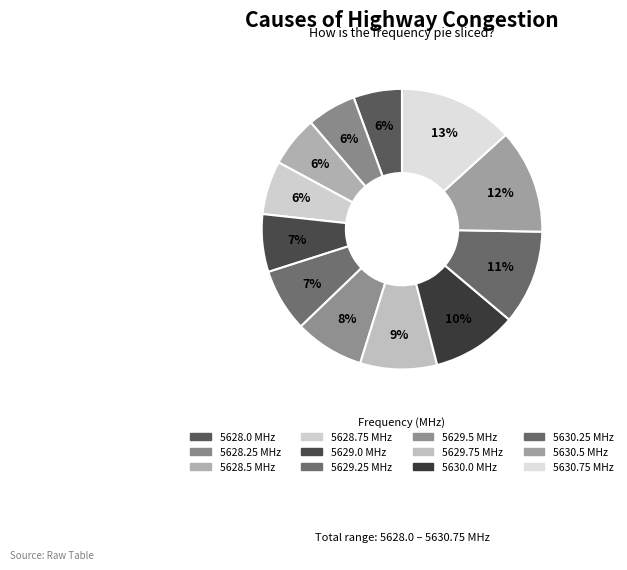

To the nearest percent, what is the average slice percentage?

8%